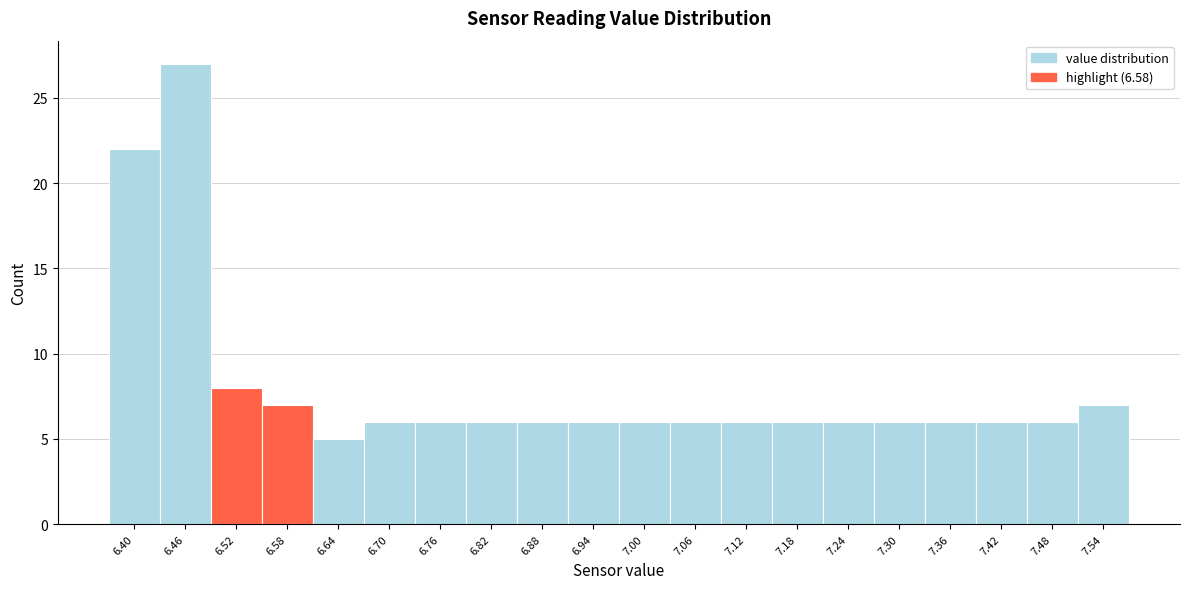

Reading right to left, transcribe all the data shown in this chart.

7	6	6	6	6	6	6	6	6	6	6	6	6	6	6	5	7	8	27	22